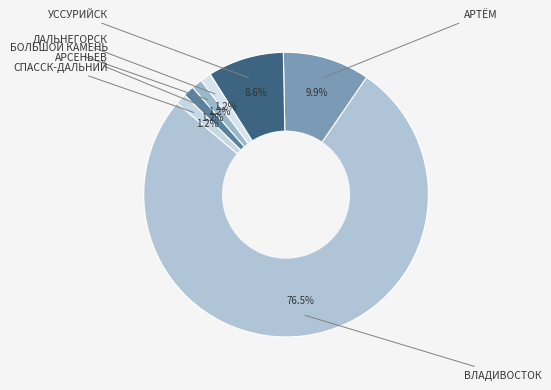

How many segments does this pie chart have?

7